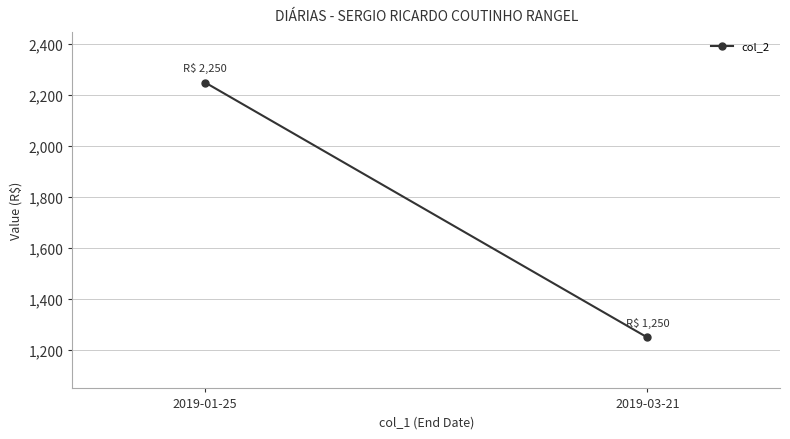

Between 2019-03-21 and 2019-01-25, which is larger?

2019-01-25